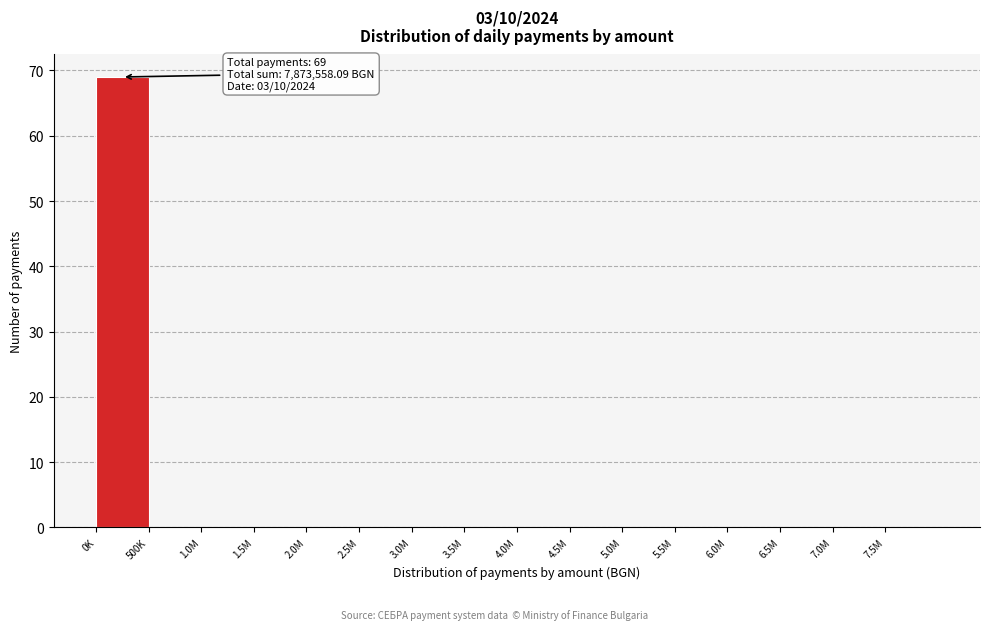

True or false: the data shows -45 at 3.0M.

False